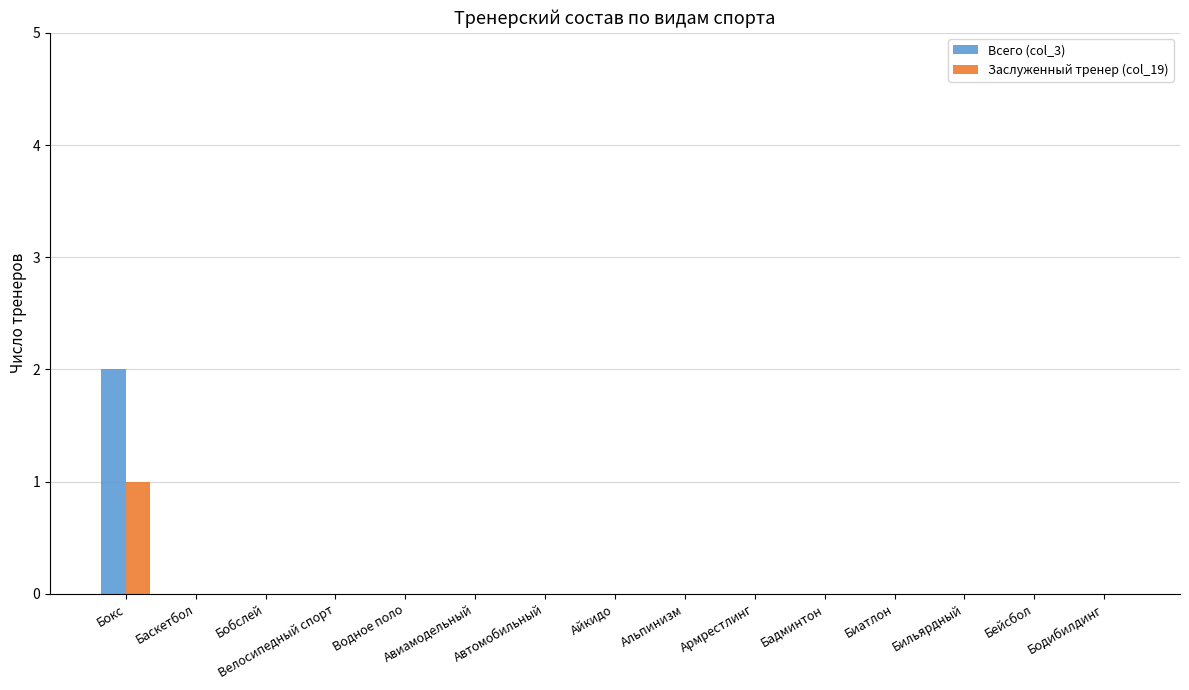

Reading left to right, what are all the values shown in this chart?

Всего (col_3): Бокс=2	Баскетбол=0	Бобслей=0	Велосипедный спорт=0	Водное поло=0	Авиамодельный=0	Автомобильный=0	Айкидо=0	Альпинизм=0	Армрестлинг=0	Бадминтон=0	Биатлон=0	Бильярдный=0	Бейсбол=0	Бодибилдинг=0
Заслуженный тренер (col_19): Бокс=1	Баскетбол=0	Бобслей=0	Велосипедный спорт=0	Водное поло=0	Авиамодельный=0	Автомобильный=0	Айкидо=0	Альпинизм=0	Армрестлинг=0	Бадминтон=0	Биатлон=0	Бильярдный=0	Бейсбол=0	Бодибилдинг=0